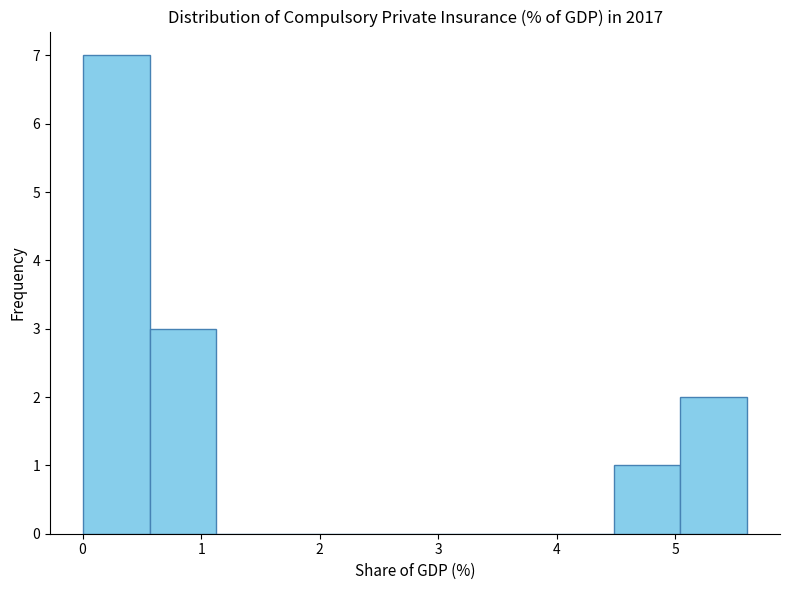

What is the height of the bar covering 4.5 to 5.0 on the x-axis? Neither the bar edges nor the heights are printed on the chart, so give them approximately, as read against the axes.

1